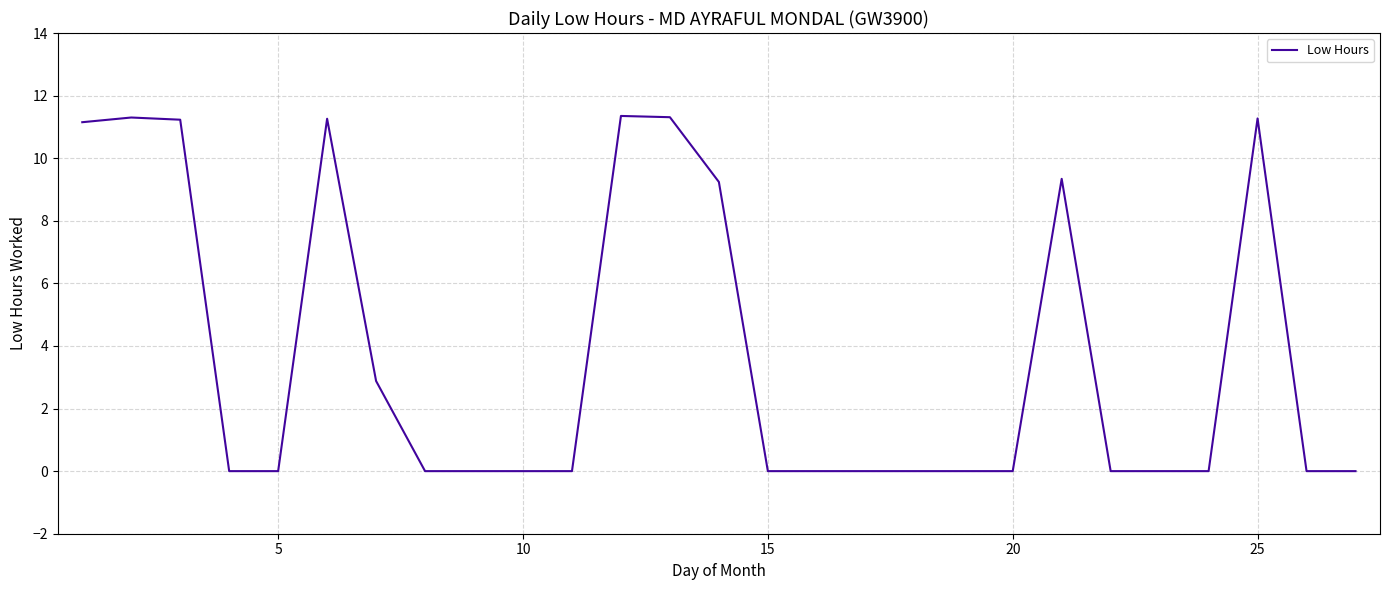

Is it true that the value at 20 is 0.0?

True